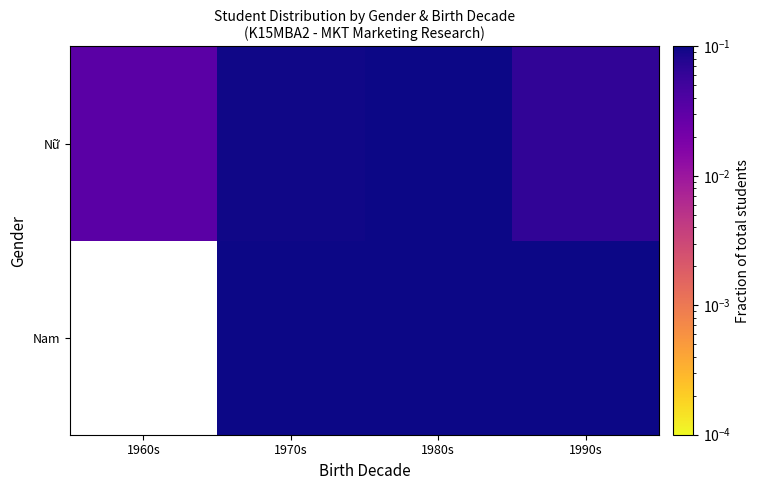

At 1970s, list the series in order from smallest to largest.

Nữ, Nam